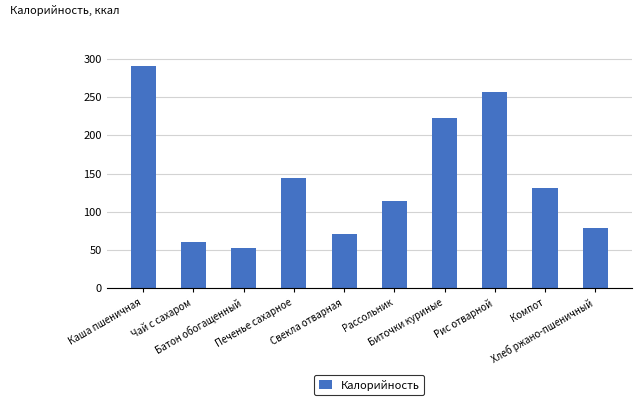

What is the maximum value shown in the chart?

290.7